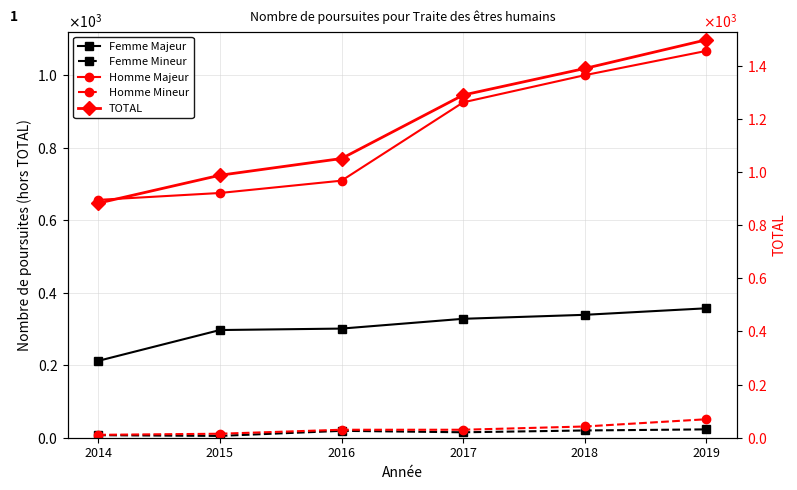

The Homme Mineur series shows 8 at 2014. True or false?

True